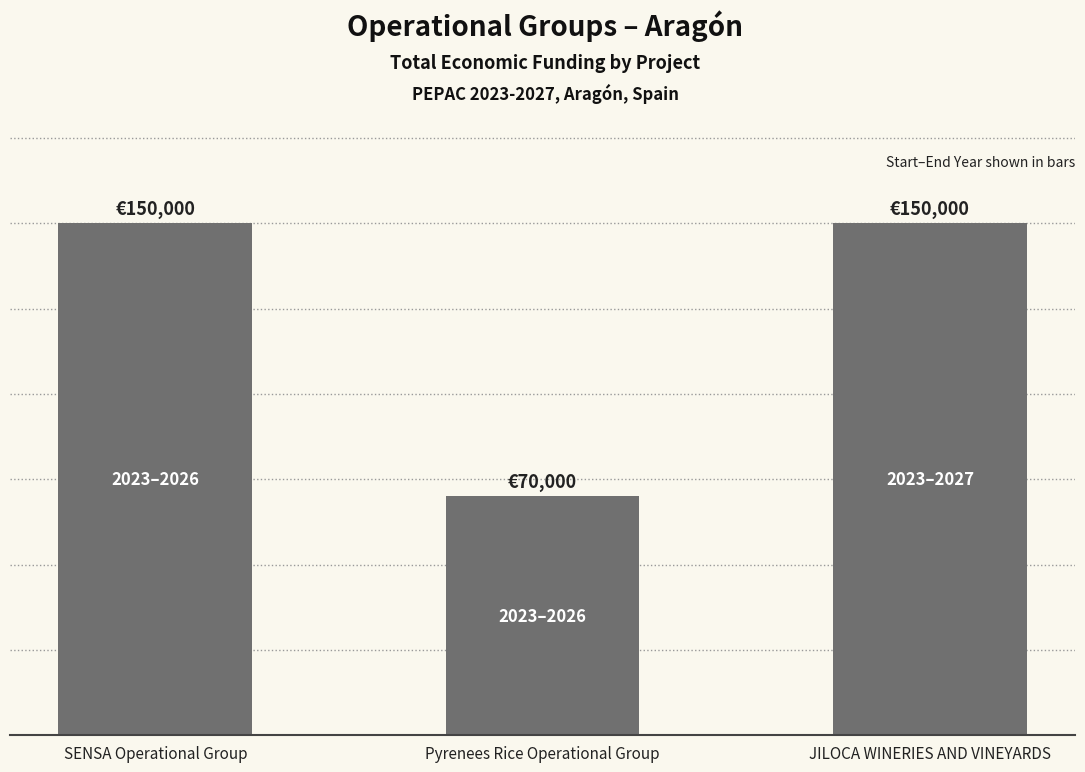

Does the chart contain any negative values?

No